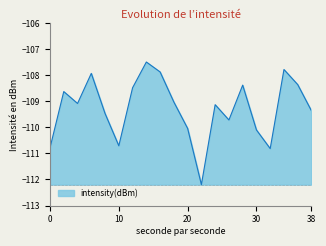

What is the greatest value displayed?

-107.5